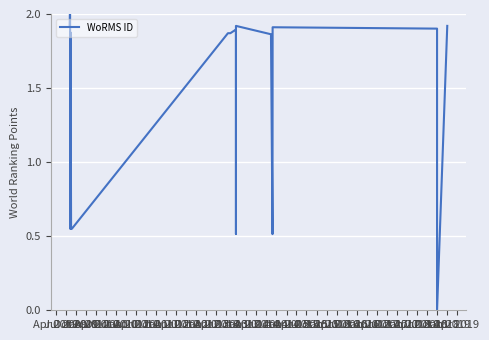

Reading left to right, transcribe all the data shown in this chart.

1.9	1.9	2.0	2.0	0.6	0.6	0.6	1.9	0.6	0.6	0.6	0.6	1.9	1.9	1.9	1.6	0.5	0.5	1.9	1.9	0.5	1.9	1.9	0.0	1.9